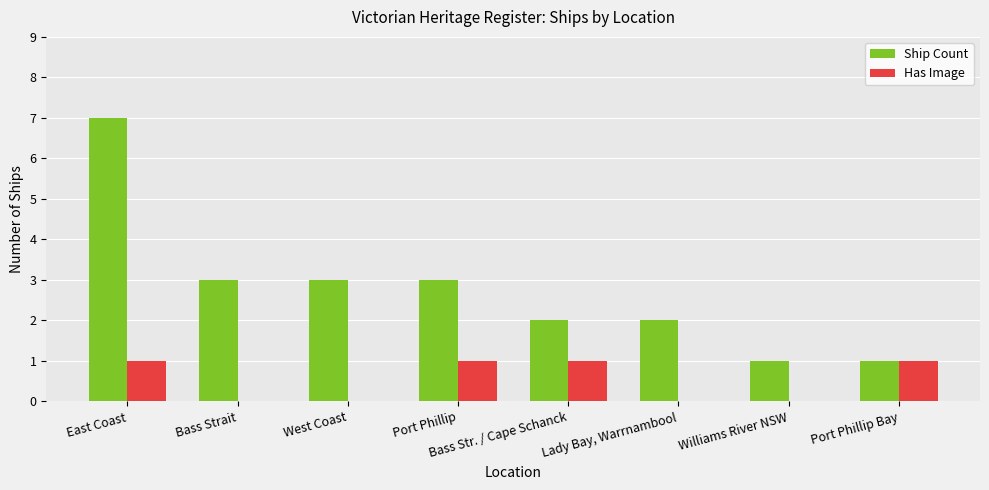

What is the sum of all Has Image values?

4